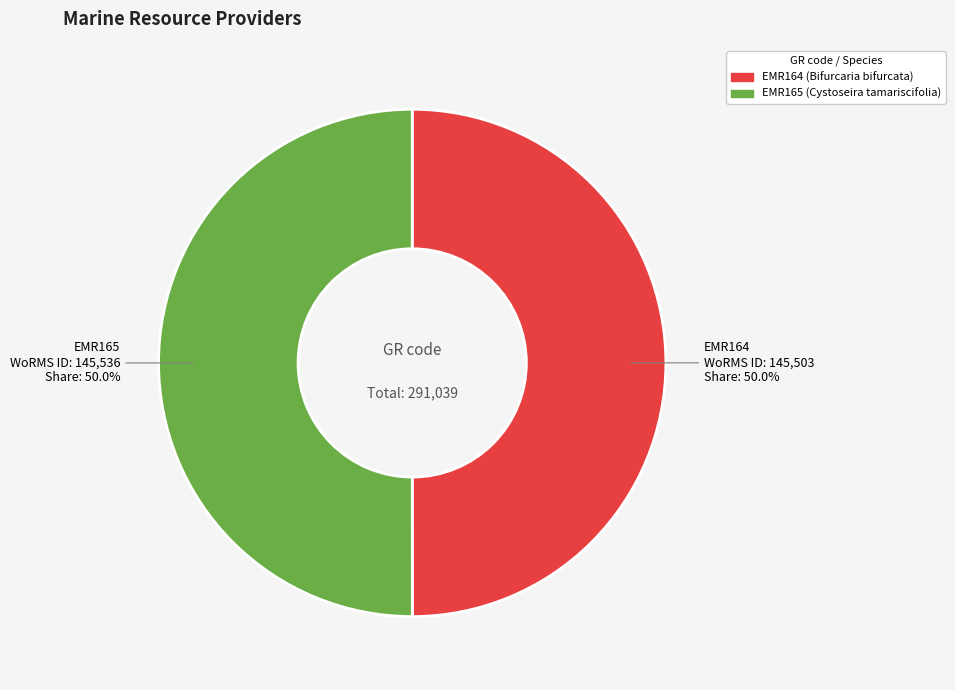

What is the ratio of the value at EMR165 to the value at EMR164?

1.0